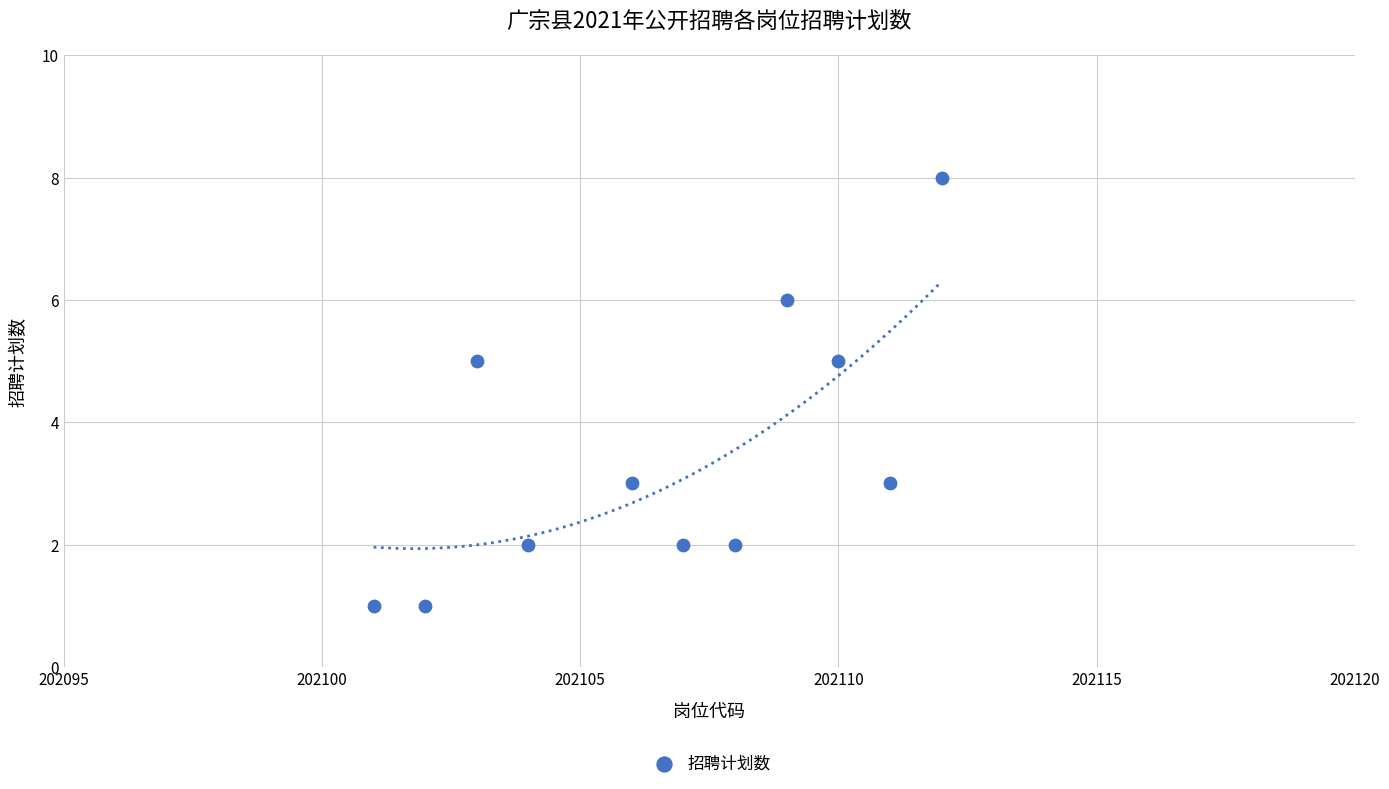

What is the average Y value?

3